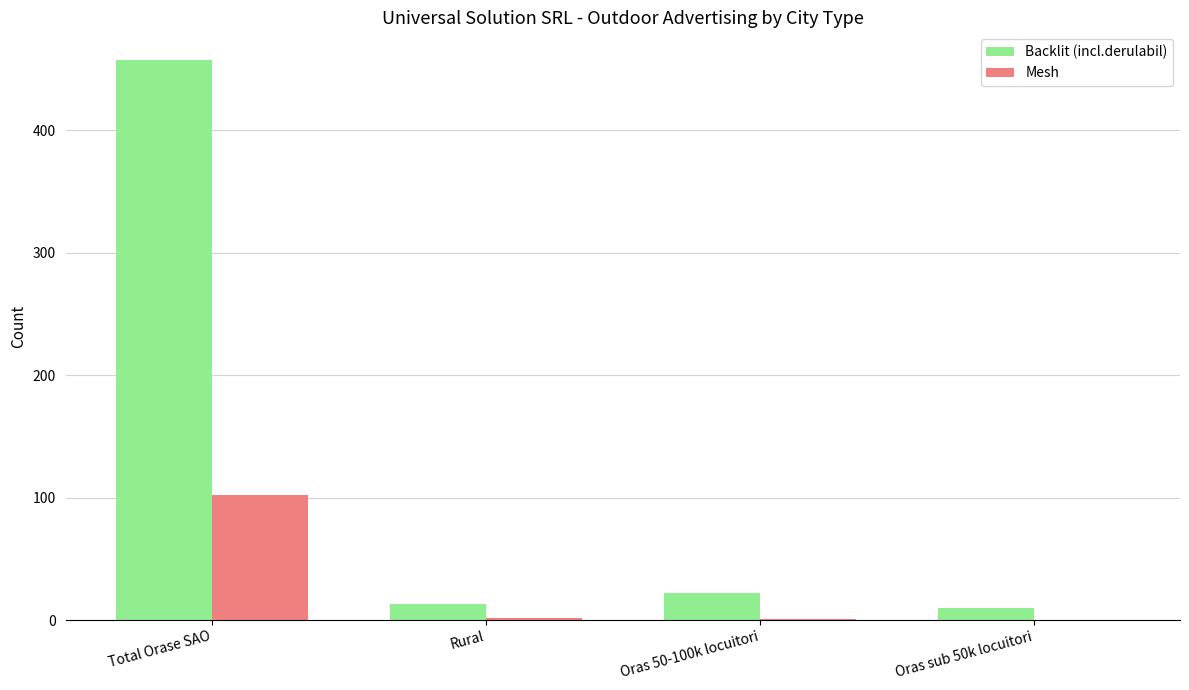

The Mesh series shows 102 at Total Orase SAO. True or false?

True